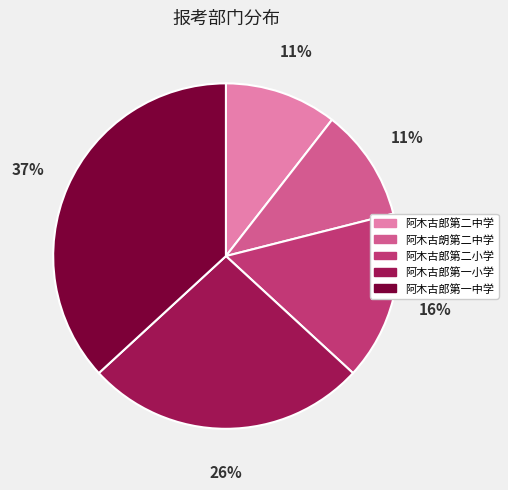

To the nearest percent, what percentage of the pie is 阿木古郎第一中学?

37%